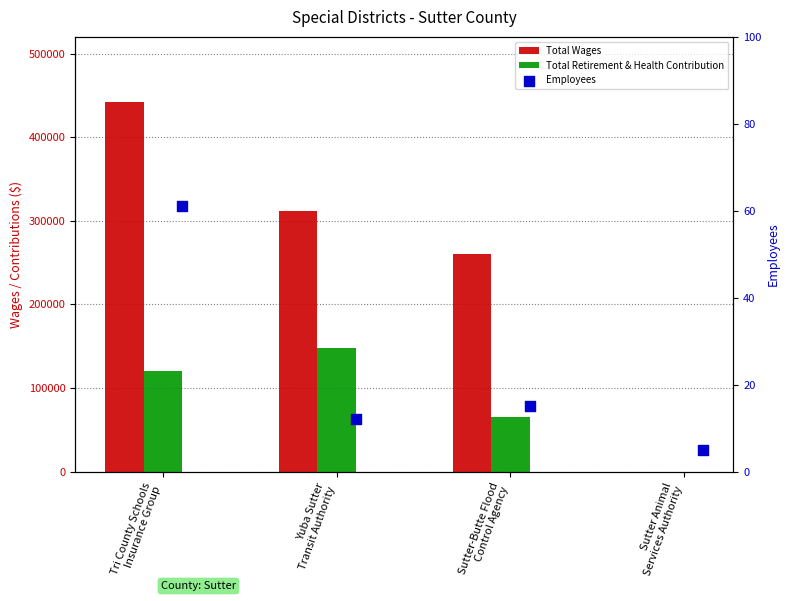

Which series contains the lowest Y value?

Total Wages